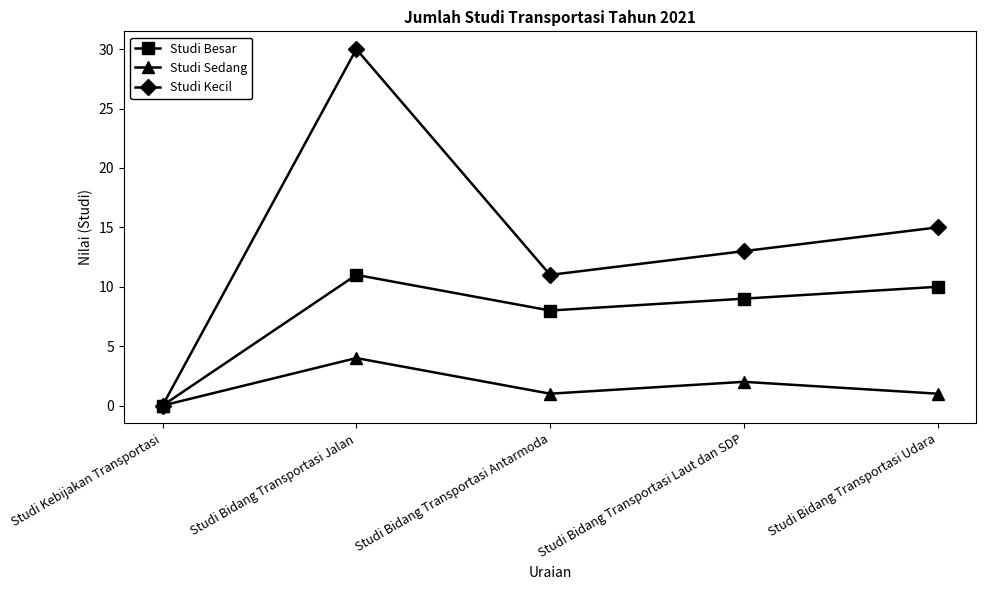

What is the maximum value shown in the chart?

30